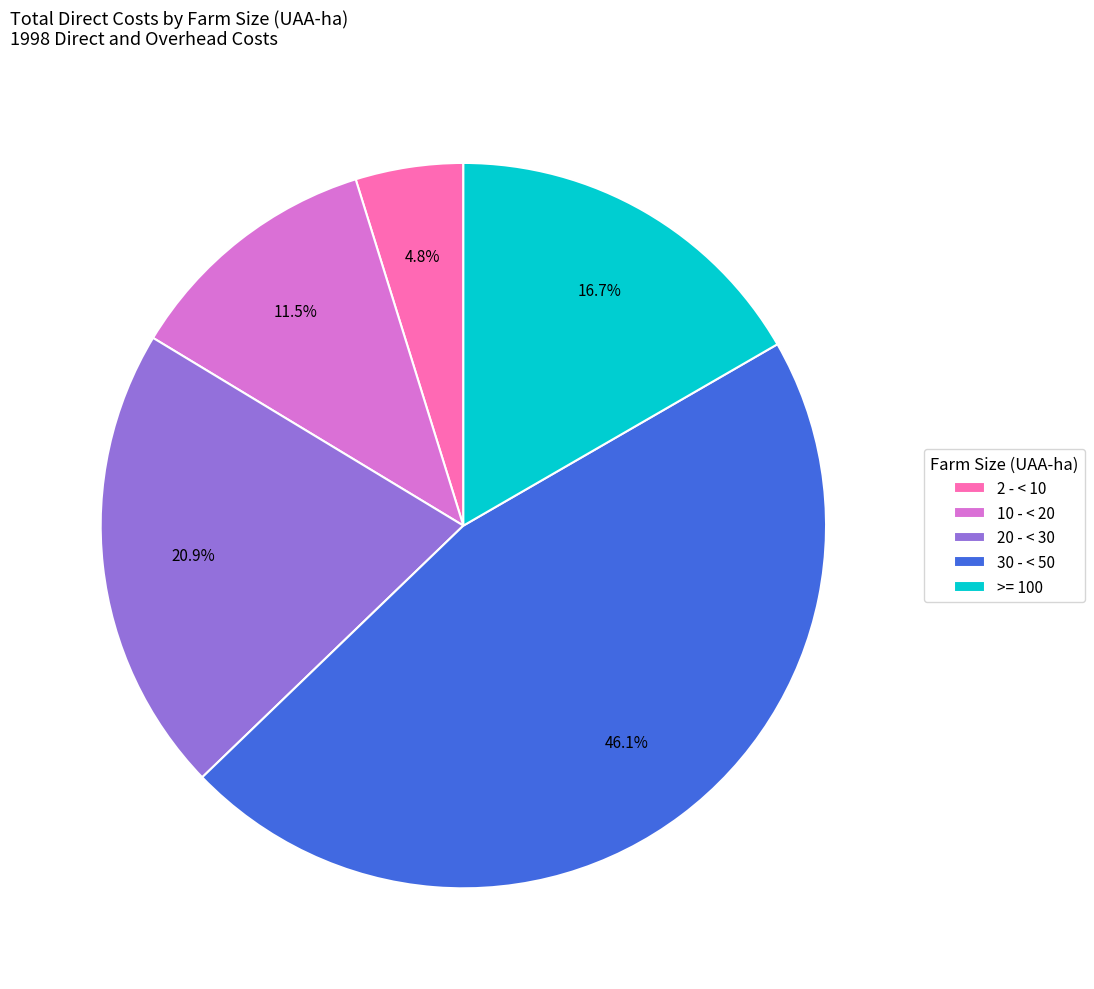

To the nearest percent, what is the difference between the largest and smallest slice percentages?

41%